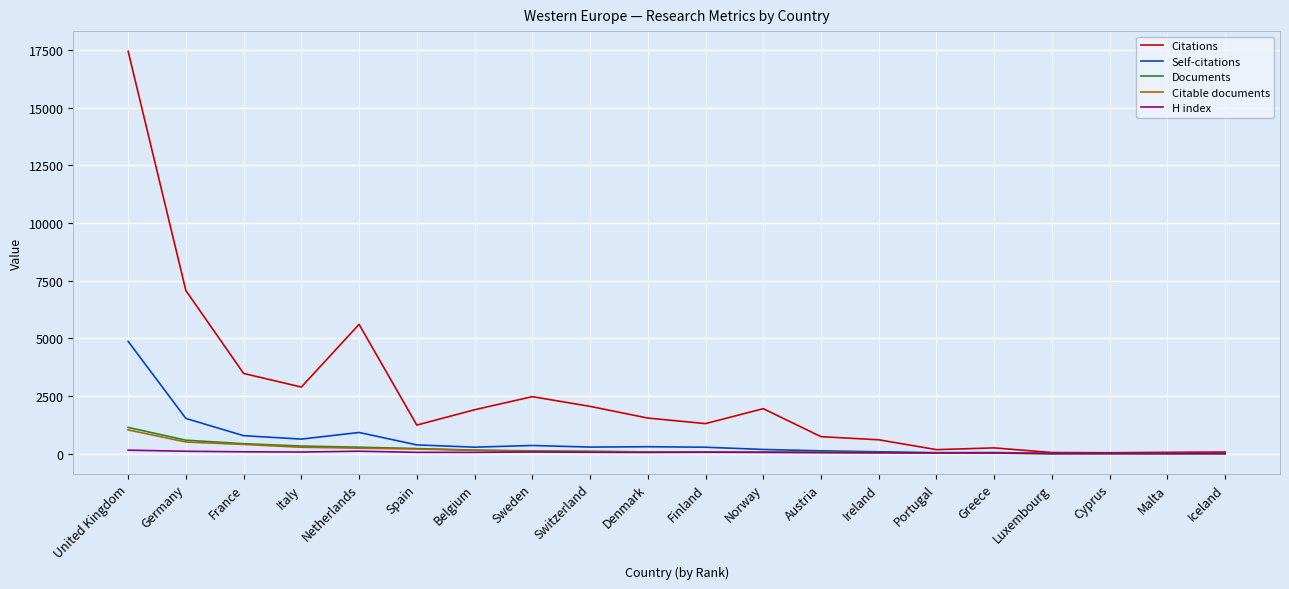

Which series has the widest spread of values?

Citations